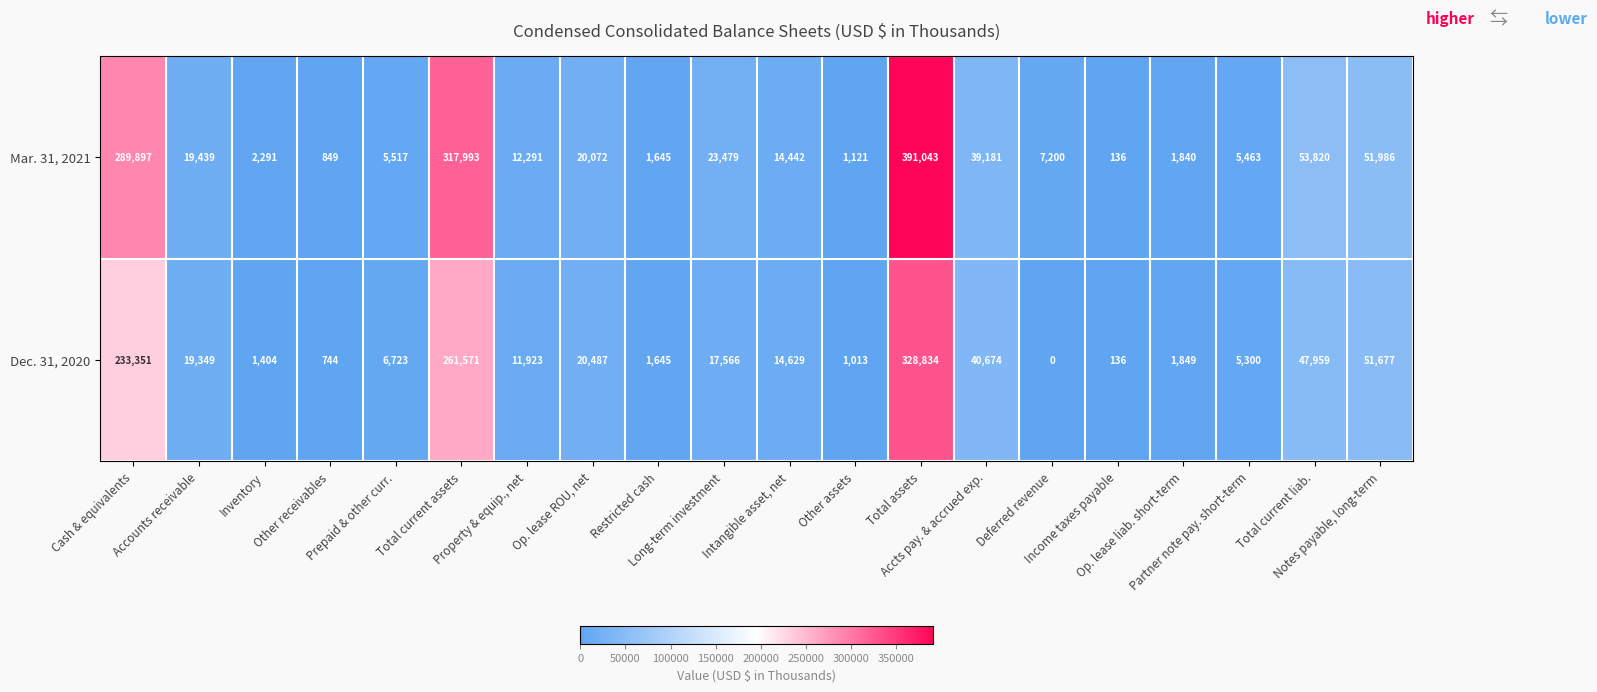

What is the minimum value for Mar. 31, 2021?

136